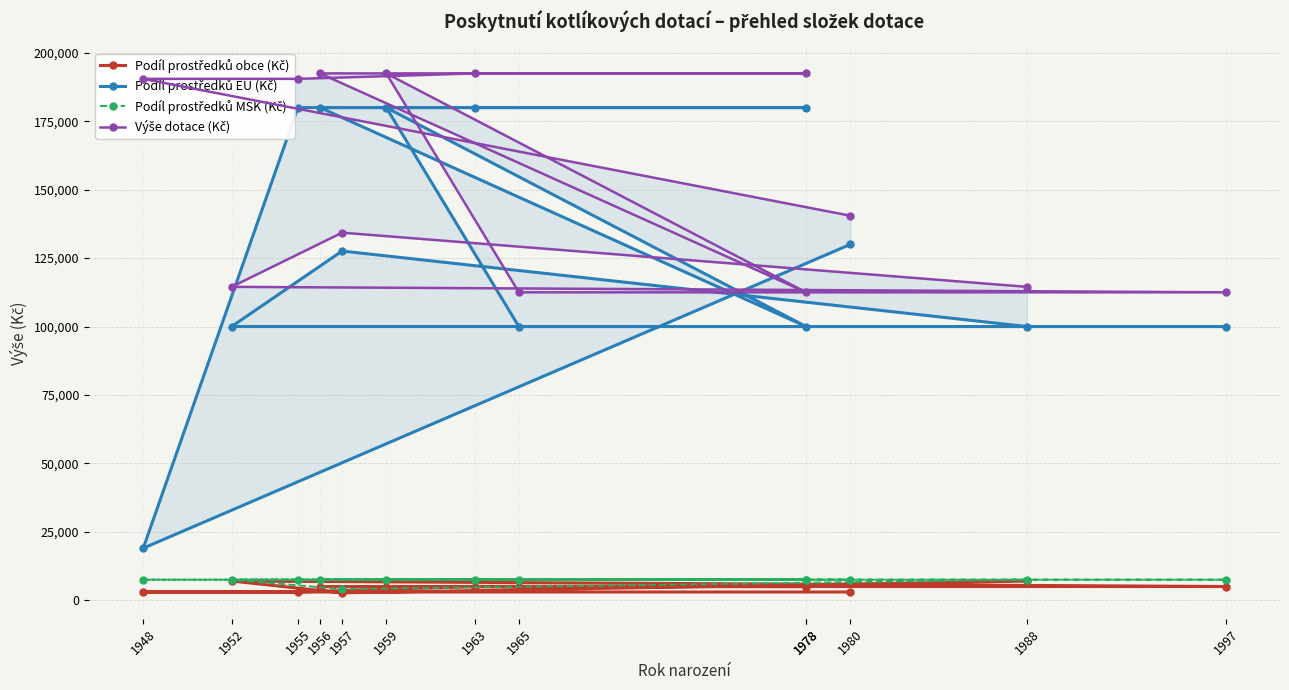

At which category is the sum across all series the highest?

1959